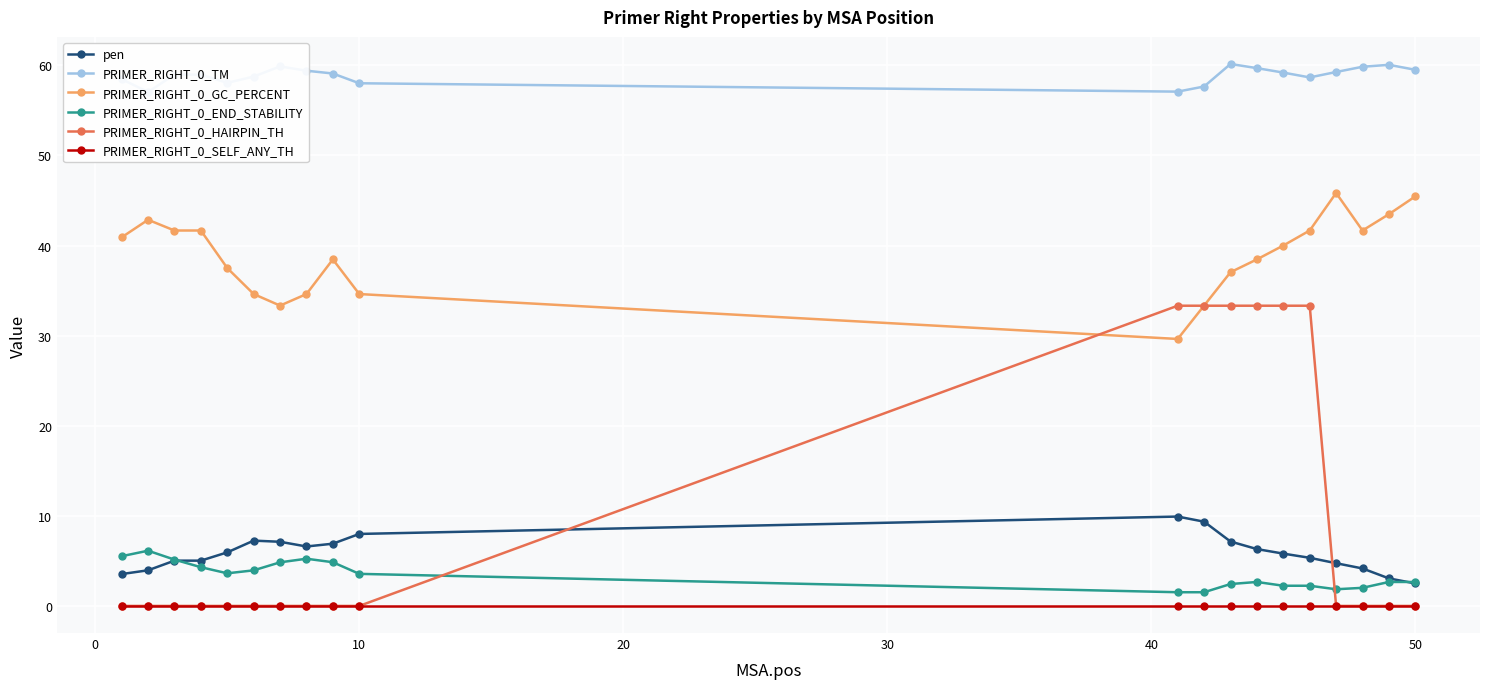

How many lines are shown in the chart?

6